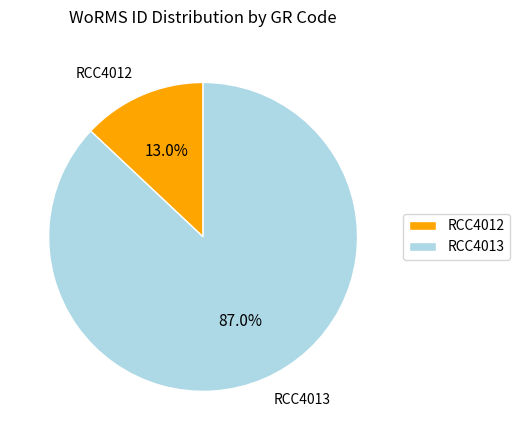

What is the ratio of the value at RCC4013 to the value at RCC4012?

6.7